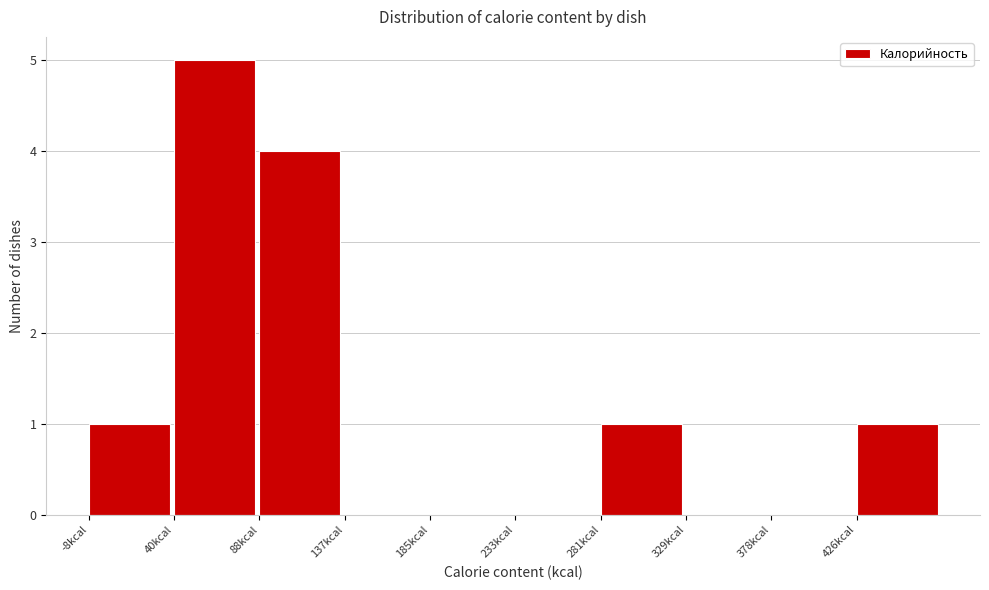

Over which range of the x-axis is the bar tallest?

40 to 90